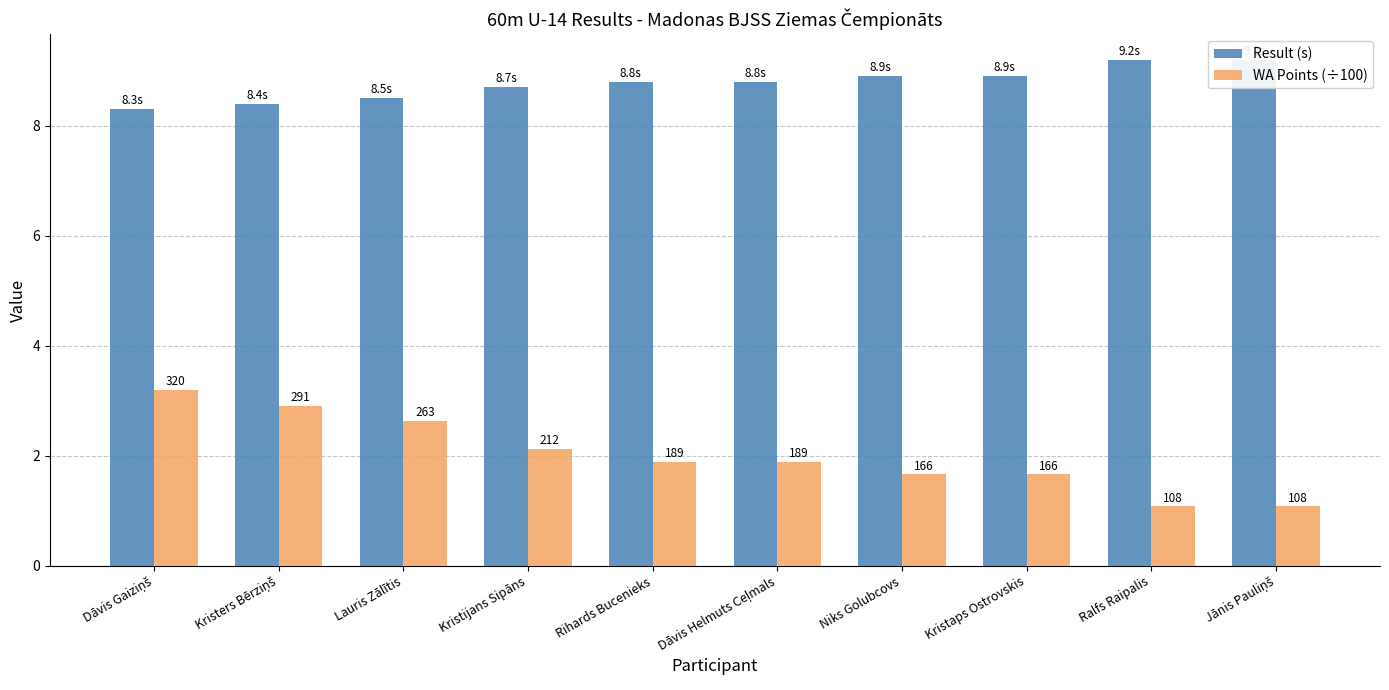

Between Kristaps Ostrovskis and Niks Golubcovs, which is larger?

Kristaps Ostrovskis